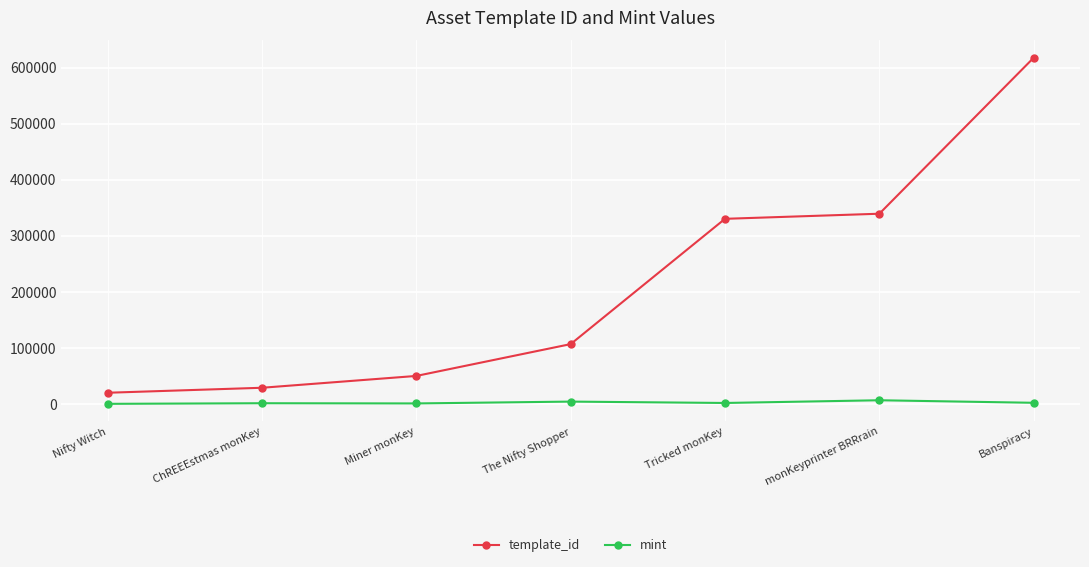

What is the sum of the template_id values at The Nifty Shopper and Nifty Witch?

126482